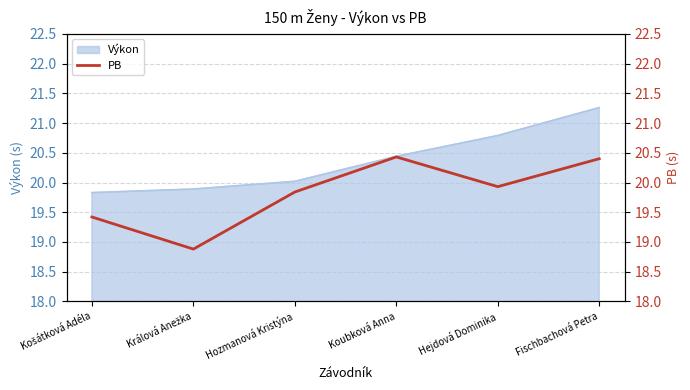

What is the maximum value for Výkon?

21.3